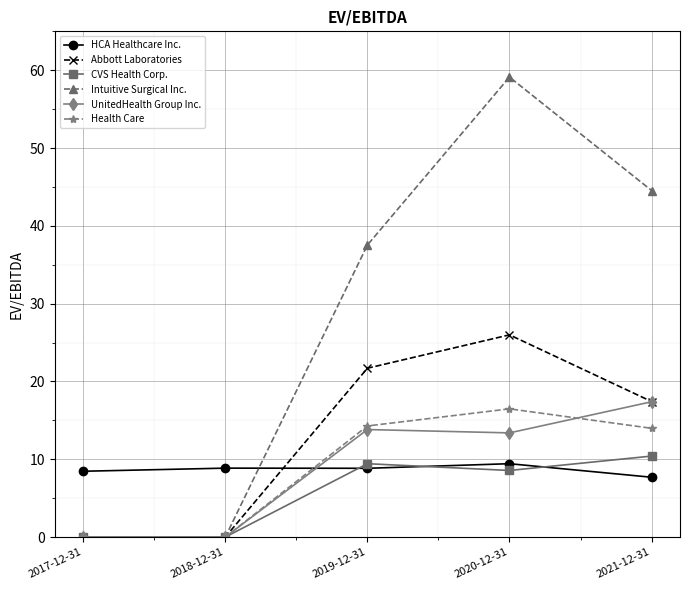

Is the value of HCA Healthcare Inc. at 2019-12-31 greater than the value of Intuitive Surgical Inc. at 2019-12-31?

No